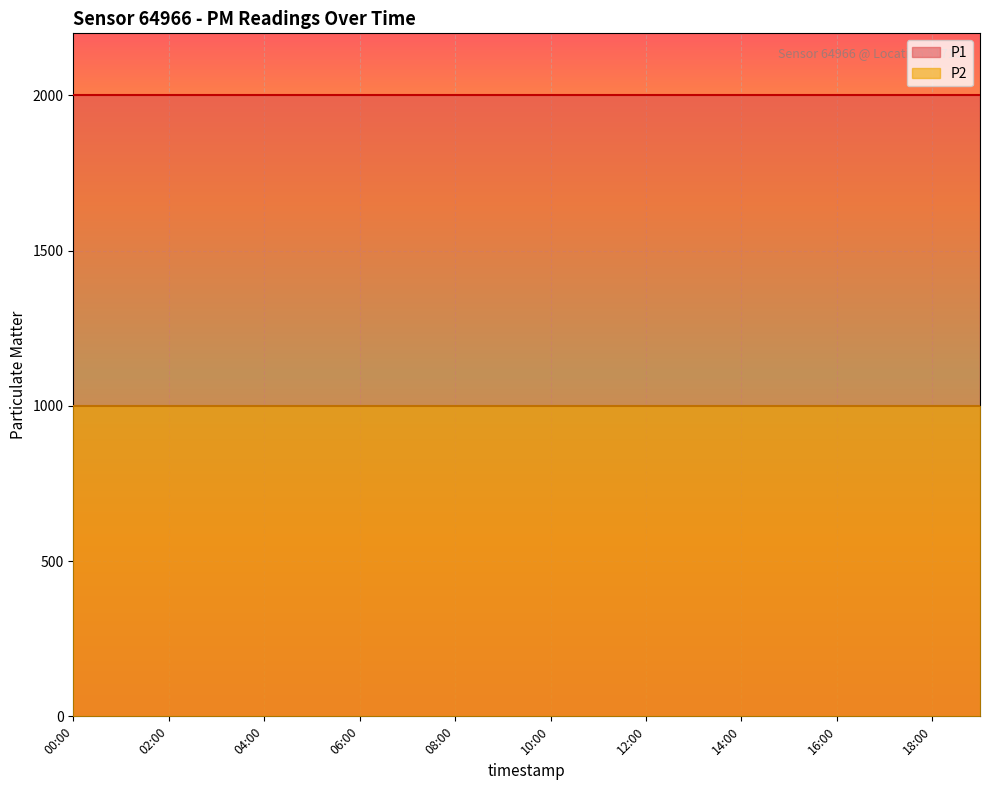

True or false: P2 has more than 1 interior local peaks.

False